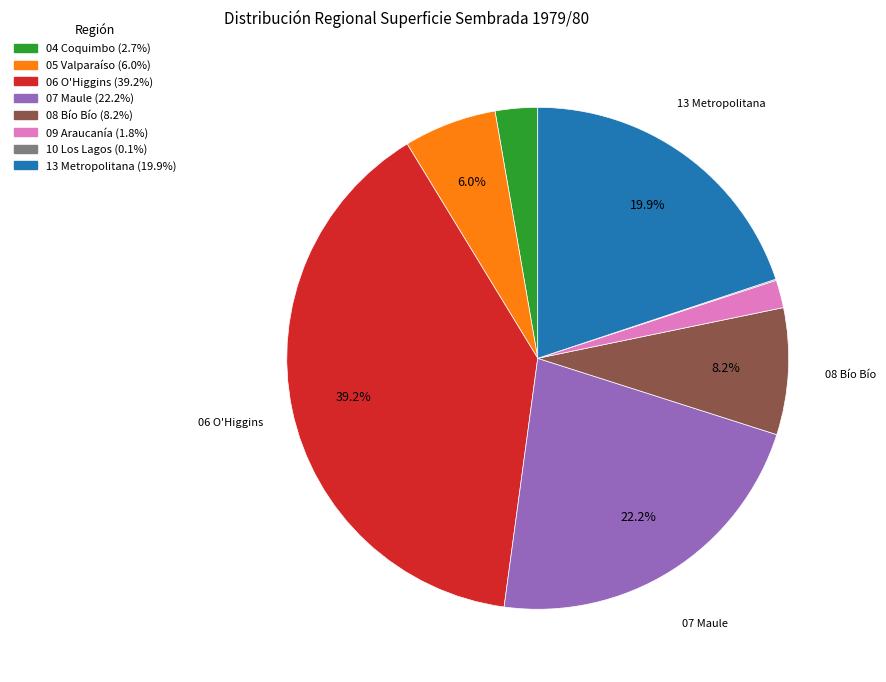

To the nearest percent, what is the difference between the largest and smallest slice percentages?

39%